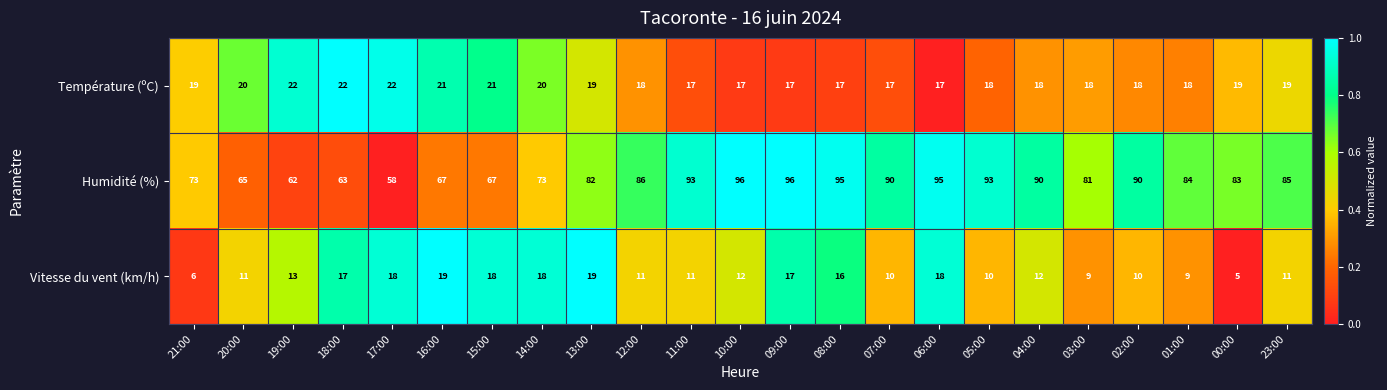

What is the difference between the highest and lowest values at 20:00?

54